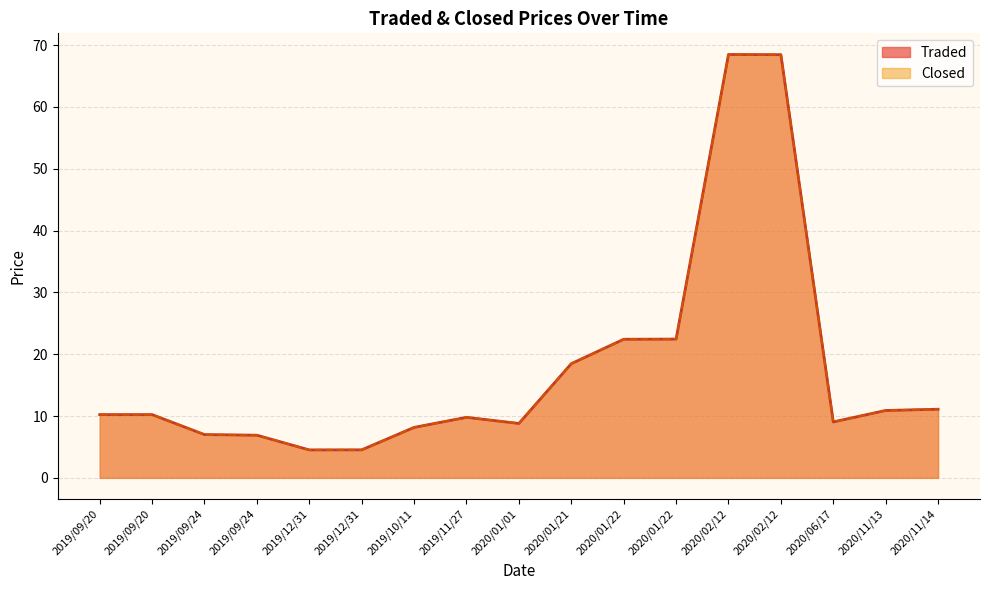

True or false: Traded and Closed cross at least once.

False